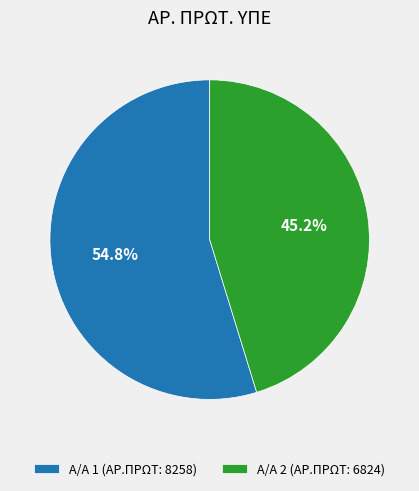

What is the ratio of the value at Α/Α 2 (ΑΡ.ΠΡΩΤ: 6824) to the value at Α/Α 1 (ΑΡ.ΠΡΩΤ: 8258)?

0.8